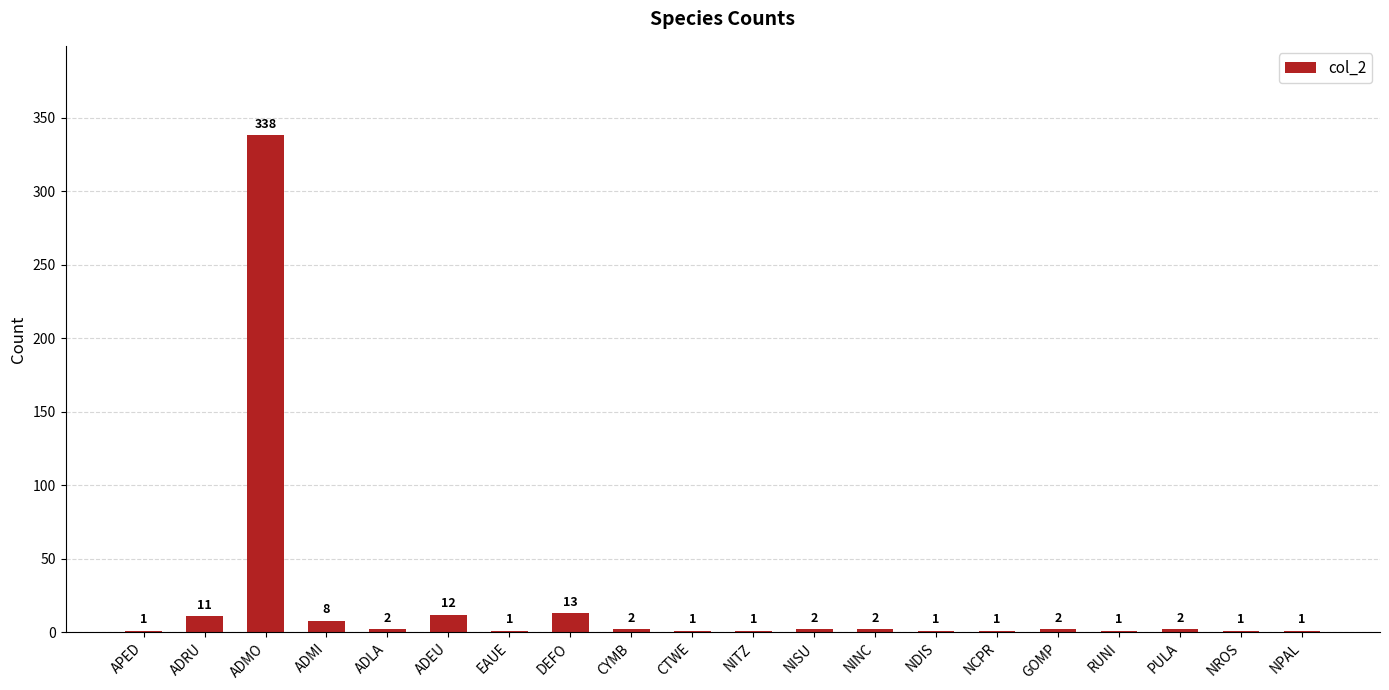

Reading left to right, what are all the values shown in this chart?

1	11	338	8	2	12	1	13	2	1	1	2	2	1	1	2	1	2	1	1